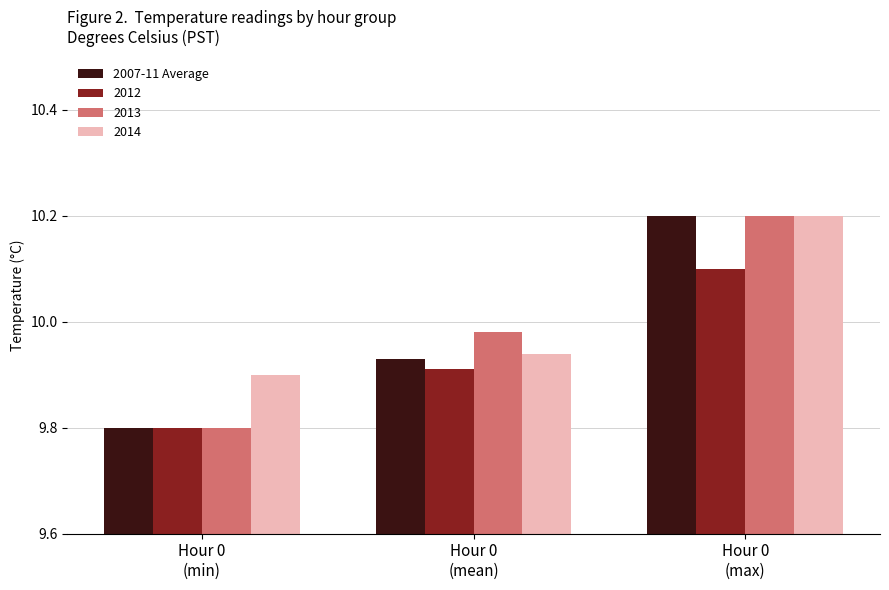

List the series in order of their overall mean, highest first.

2014, 2013, 2007-11 Average, 2012